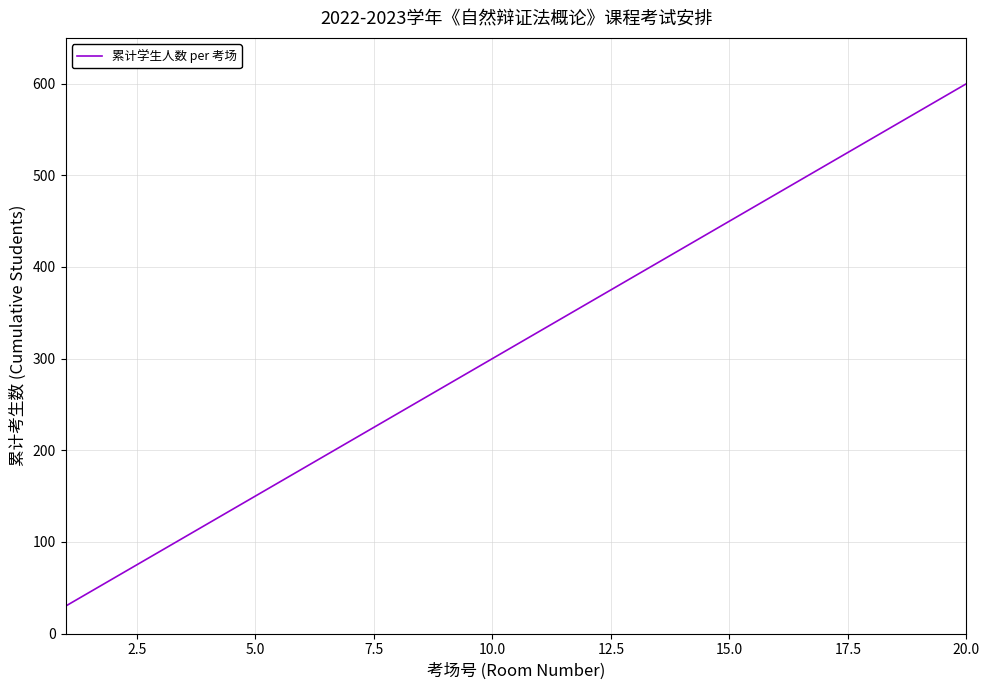

Reading right to left, list all the values displayed in this chart.

600	570	540	510	480	450	420	390	360	330	300	270	240	210	180	150	120	90	60	30